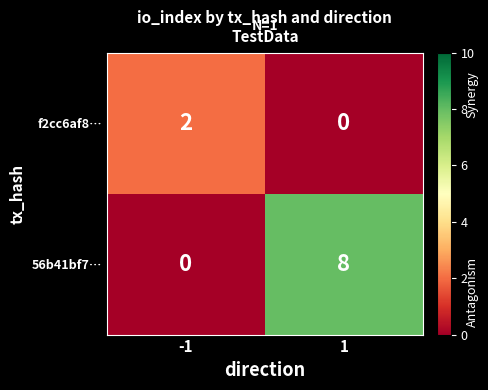

What is the difference between the 56b41bf7… values at 1 and -1?

8